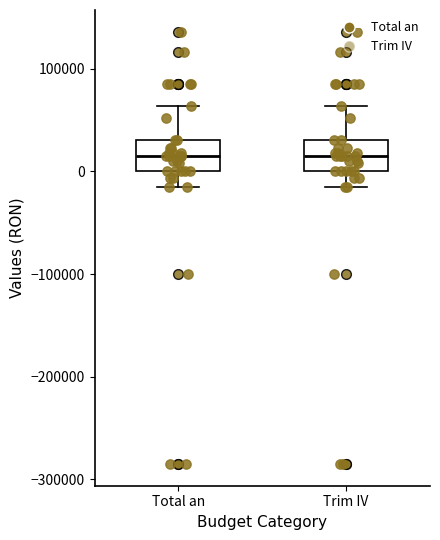

Where does the lower whisker of the box for Total an end on the y-axis? The values are not printed on the chart, so give them approximately, as read against the axis.

-10000